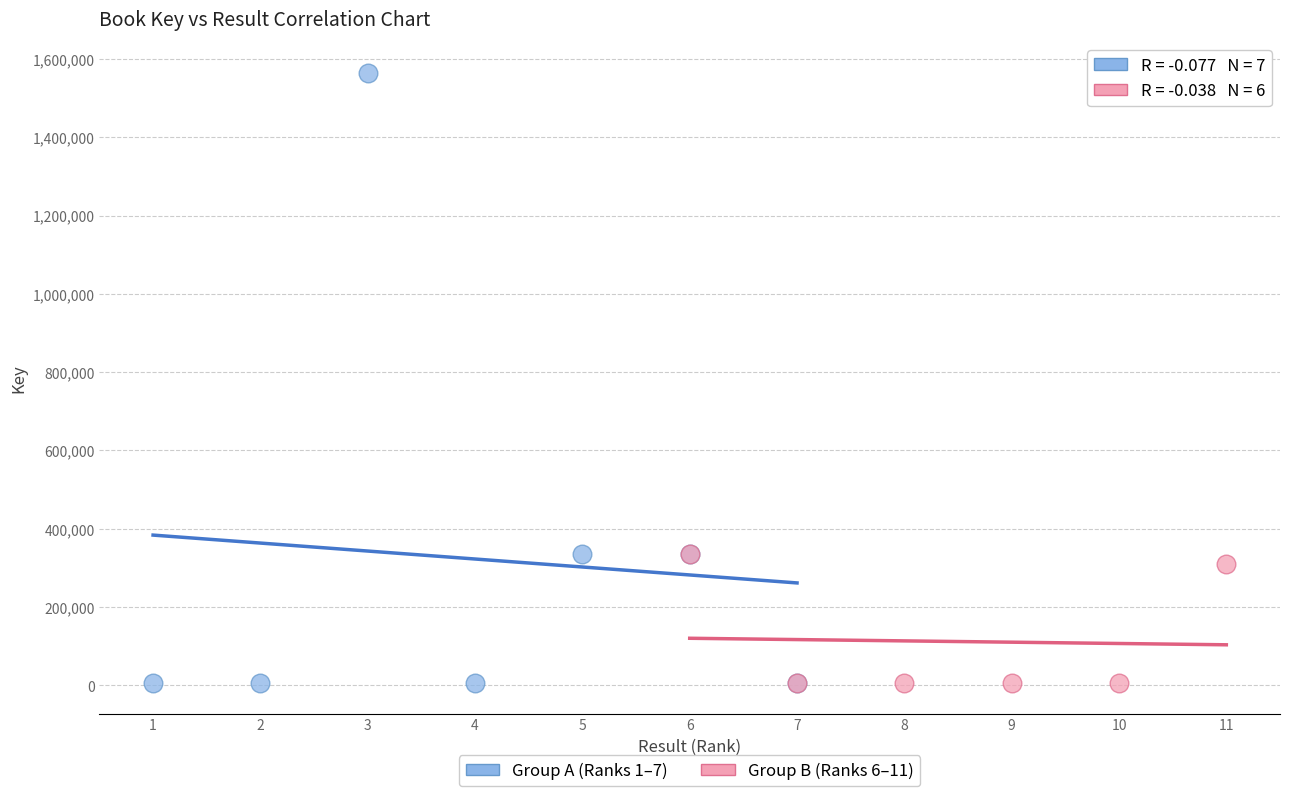

Which series reaches the maximum Y coordinate?

Group A (Ranks 1–7)